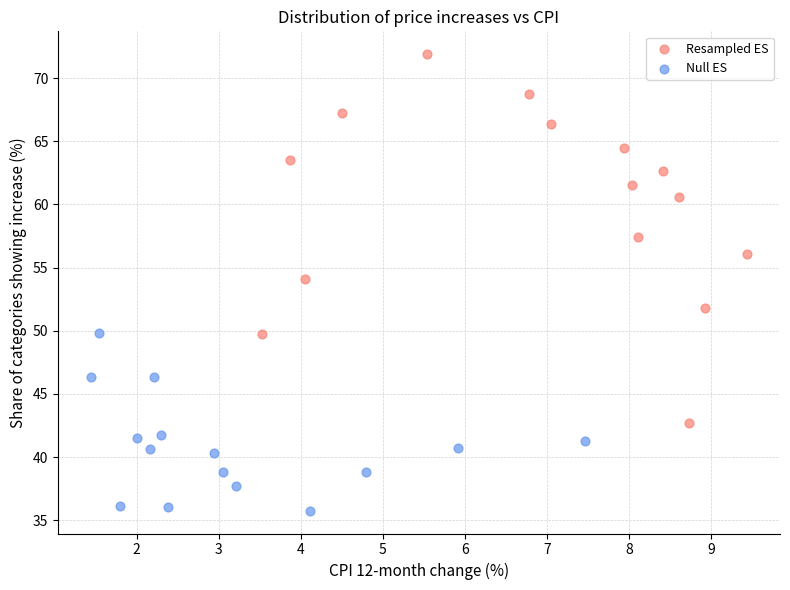

Which series has the widest spread of Y values?

Resampled ES